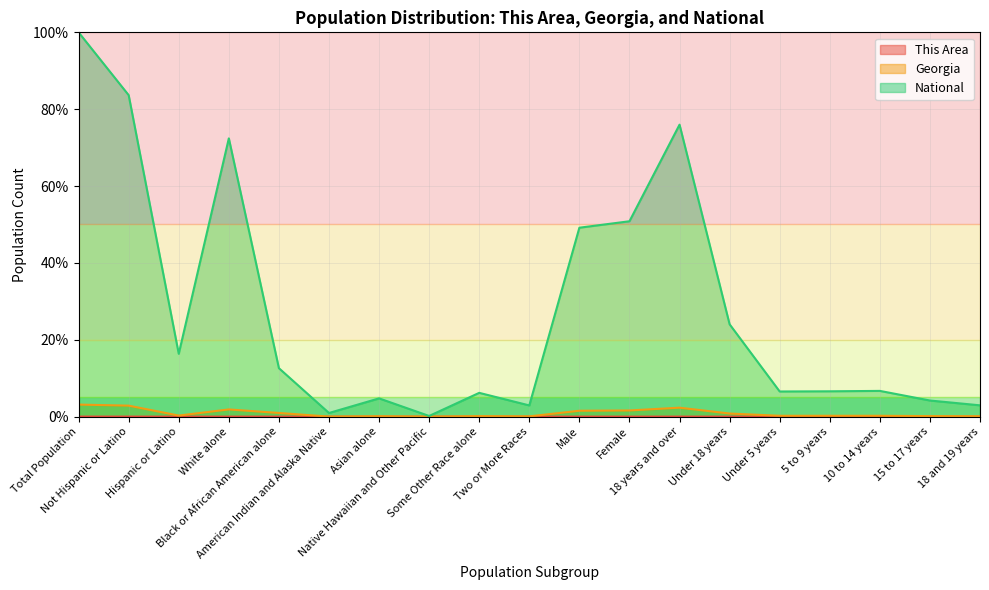

True or false: National and This Area intersect in this chart.

False